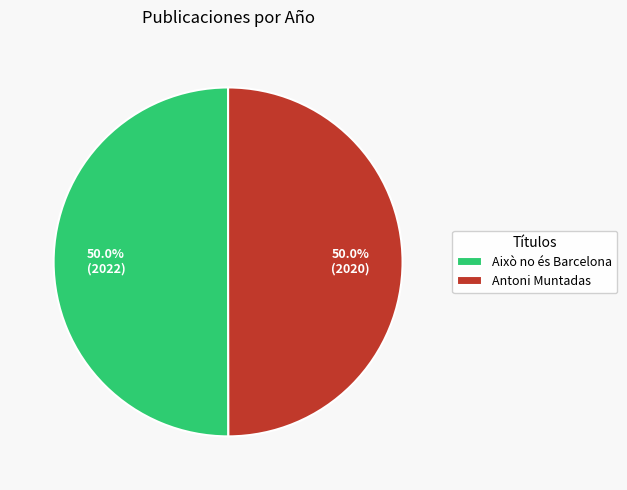

Do Això no és Barcelona and Antoni Muntadas together represent more than half of the pie?

Yes